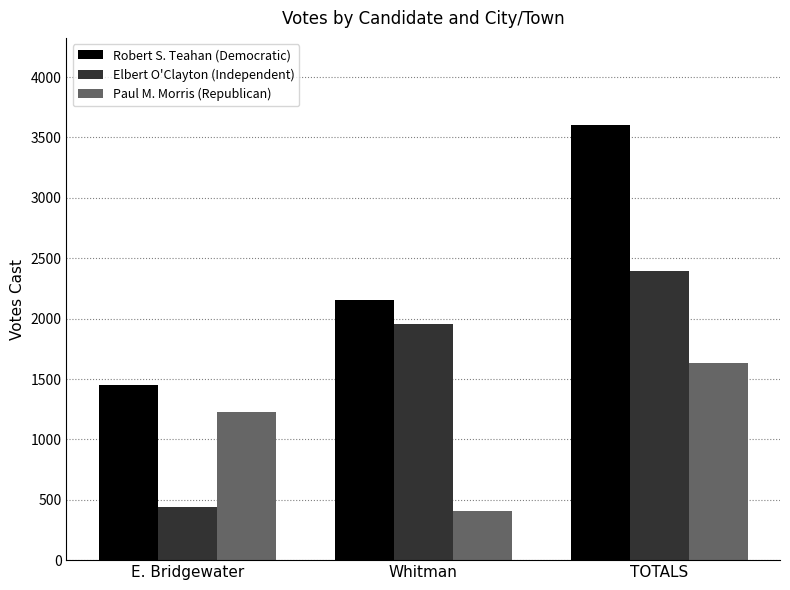

What is the sum of the Paul M. Morris (Republican) values at Whitman and TOTALS?

2045